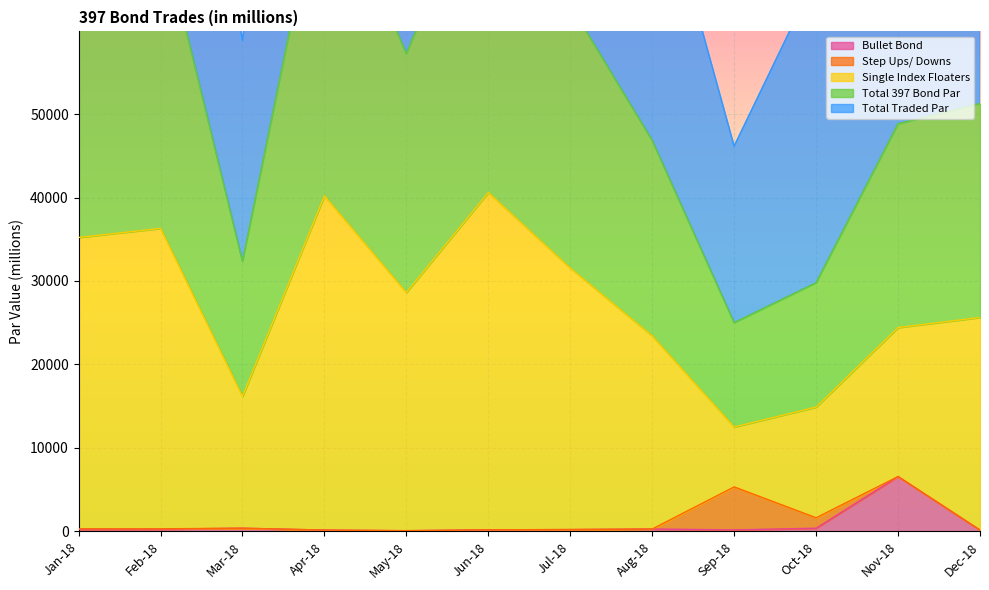

At which label does Bullet Bond reach its peak?

Nov-18